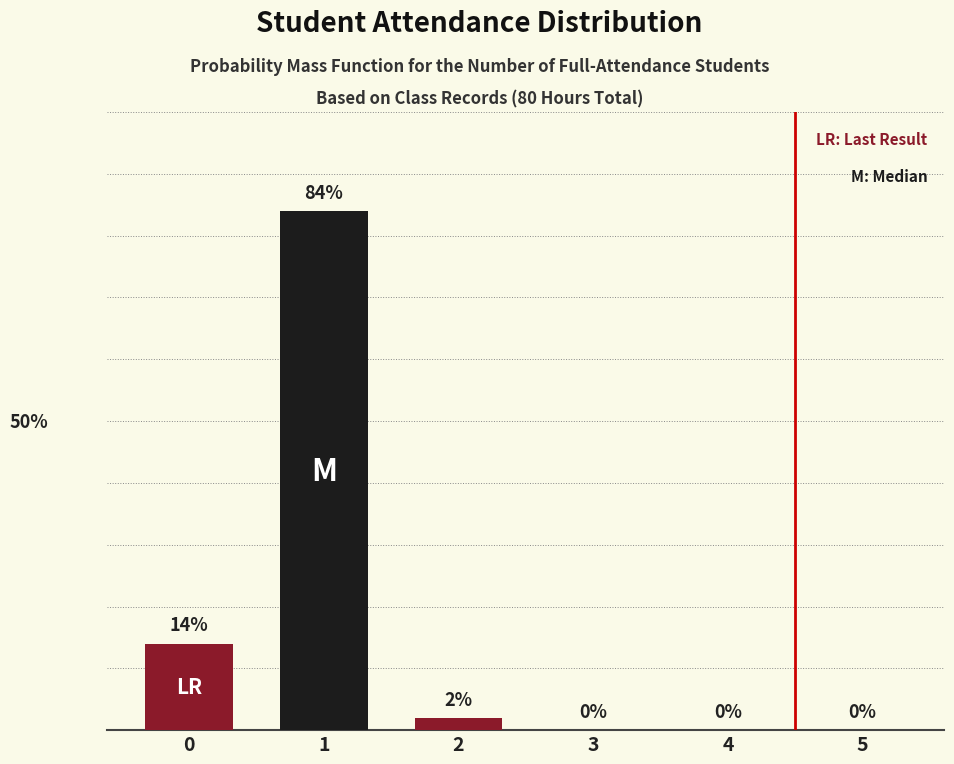

Between 1 and 2, which is larger?

1